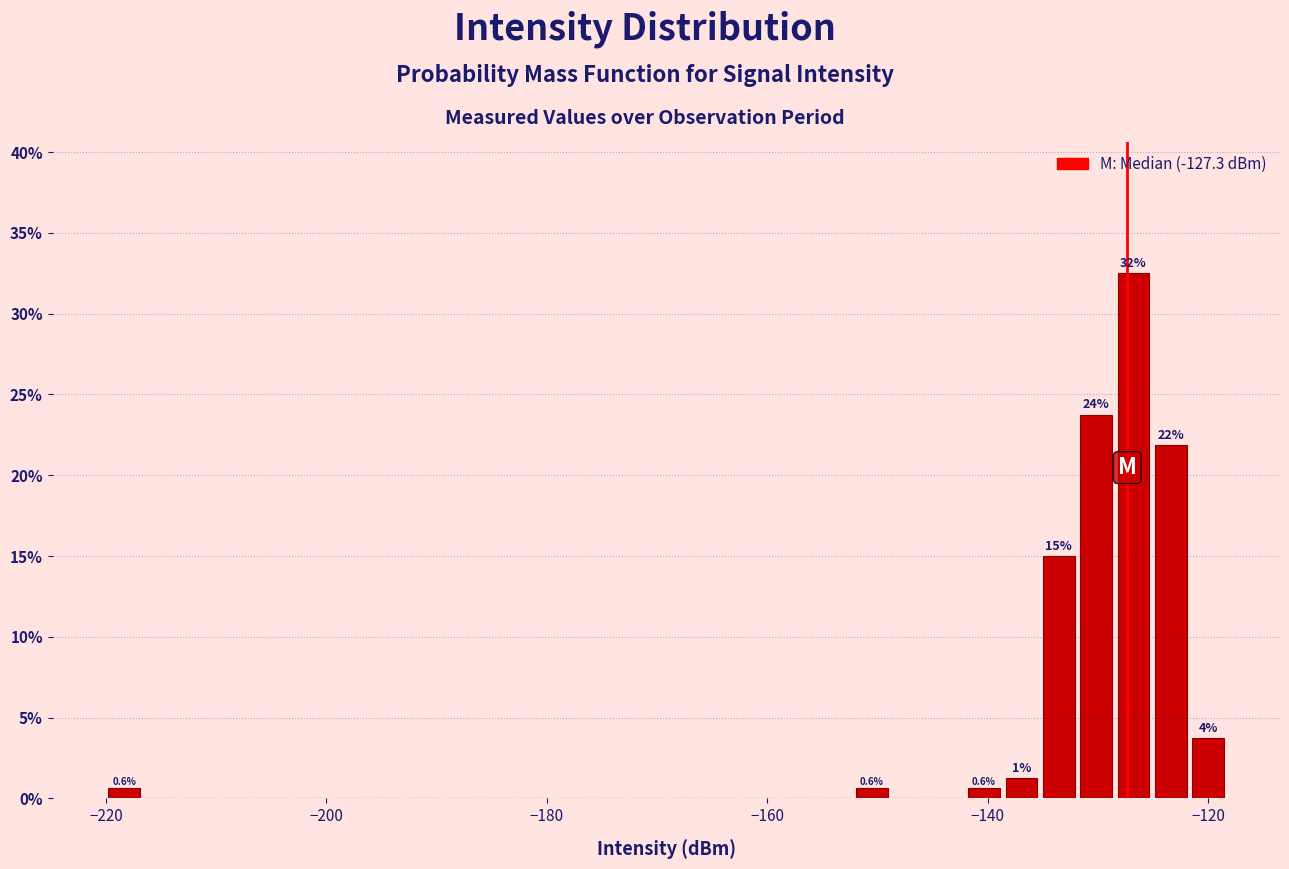

Around what value on the x-axis is the tallest bar? Give the approximate position of its centre, as read against the axis.

-126